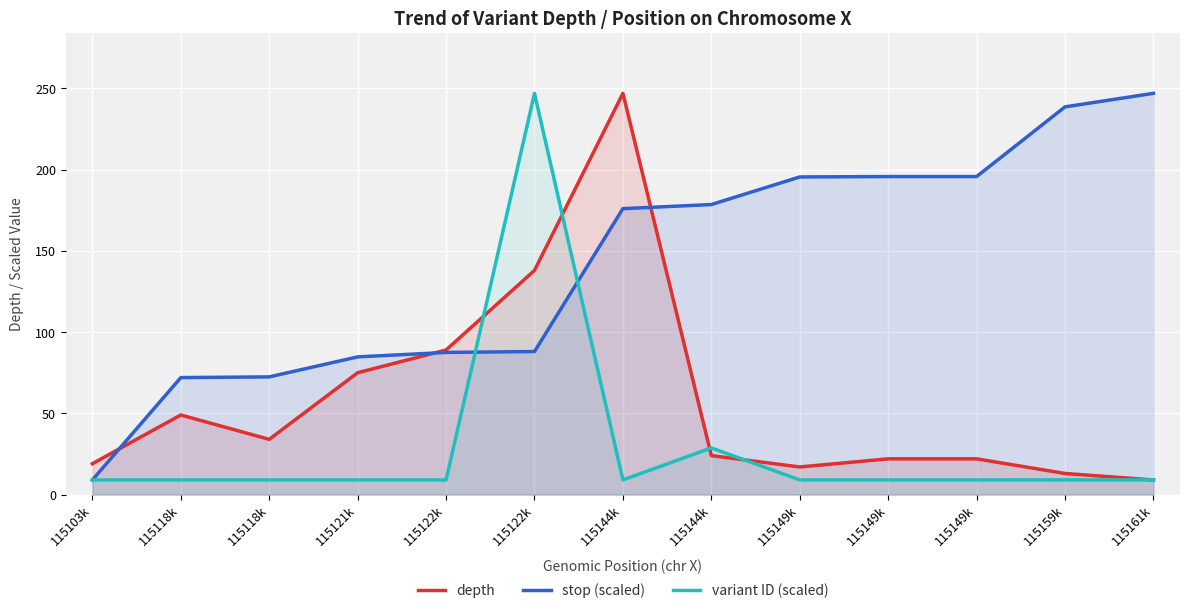

List the series in order of their overall mean, lowest first.

variant ID (scaled), depth, stop (scaled)